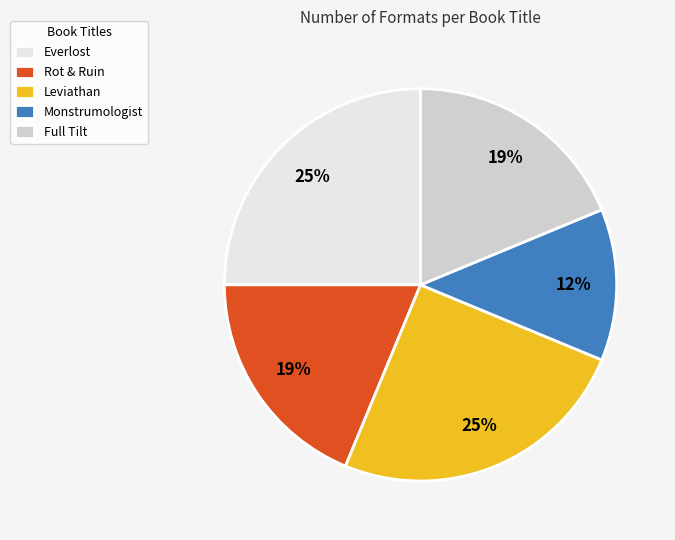

Which slice is the smallest?

Monstrumologist